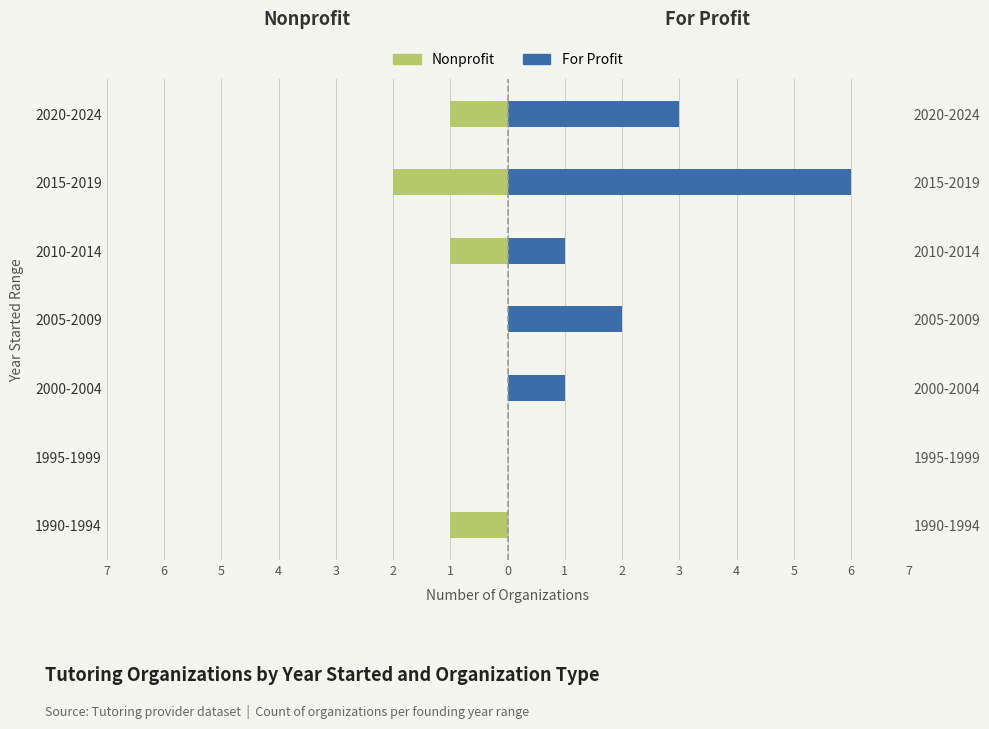

List the series in order of their peak value, highest first.

For Profit, Nonprofit